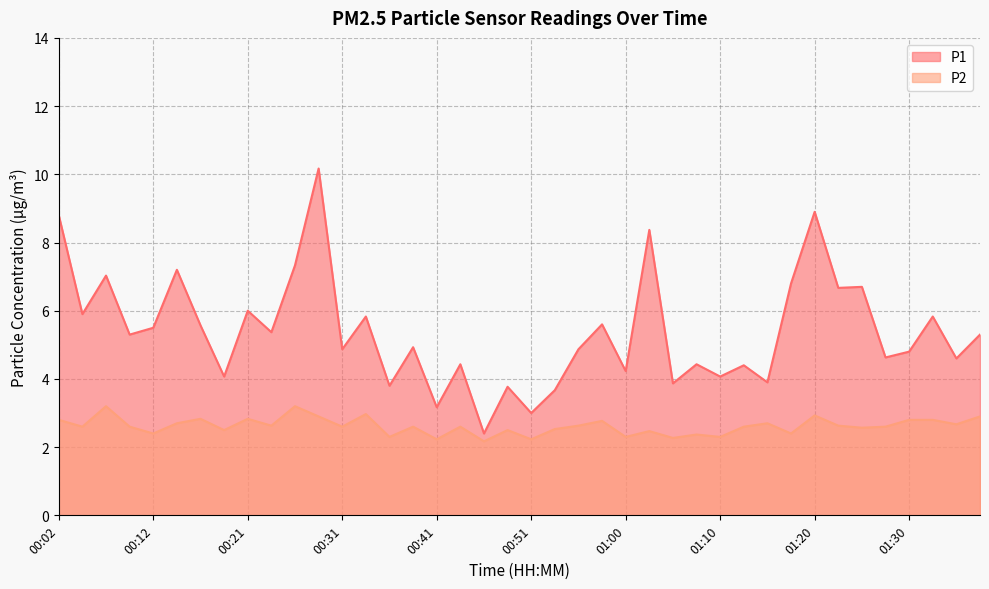

What is the label of the 16th point from the left?

00:38